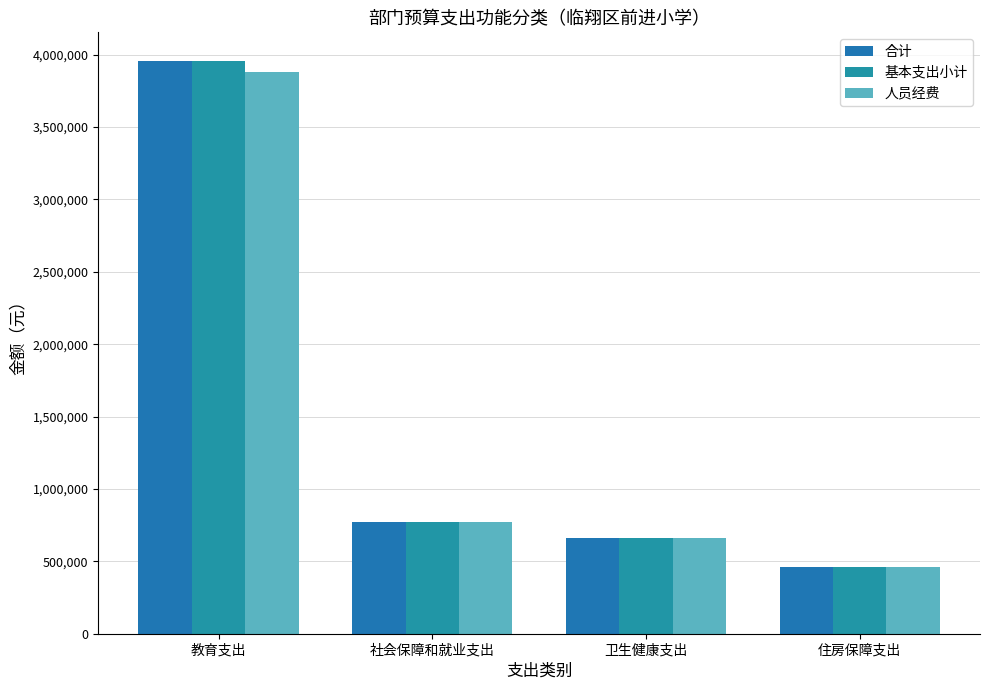

What is the lowest value of the 合计 series?

460082.9